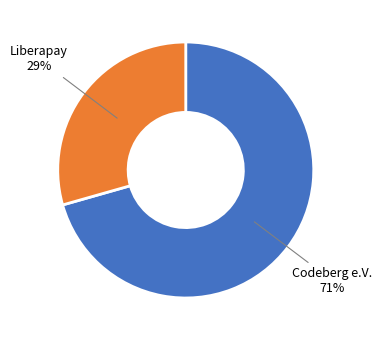

Is the sum of Liberapay and Codeberg e.V. greater than half?

Yes